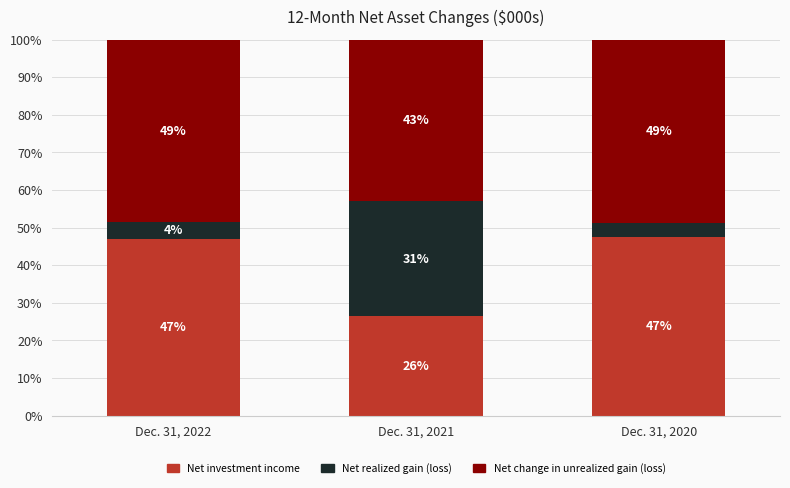

Are the bars horizontal?

No